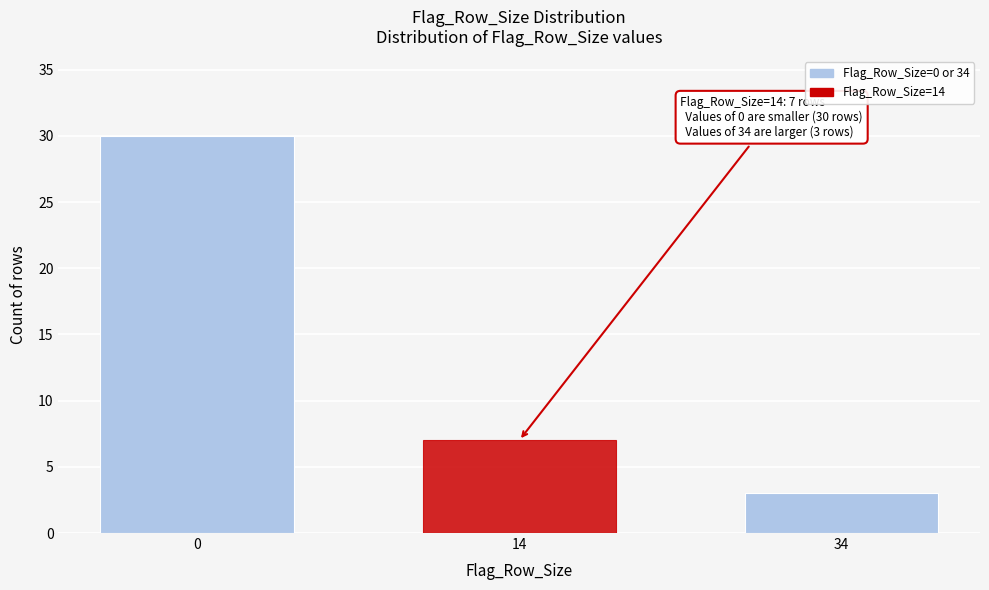

Reading left to right, what are all the values shown in this chart?

30	7	3